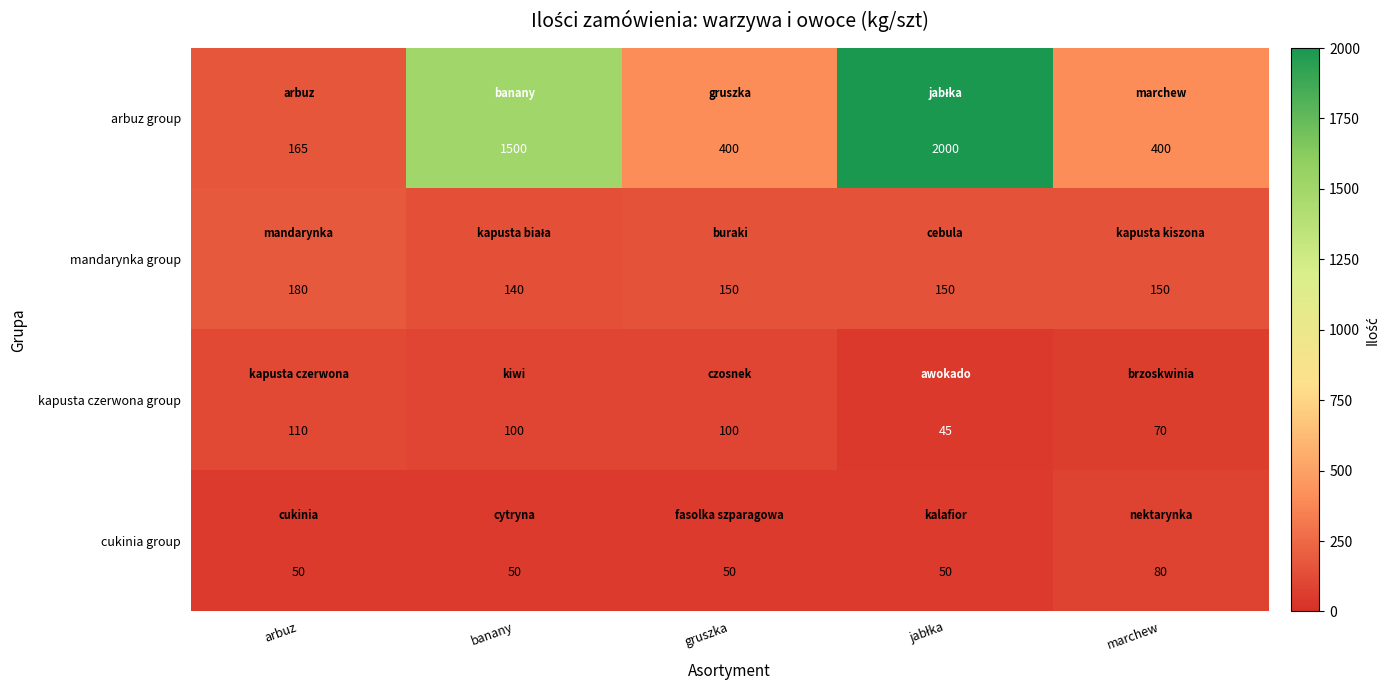

At how many categories does at least one series exceed 276?

4